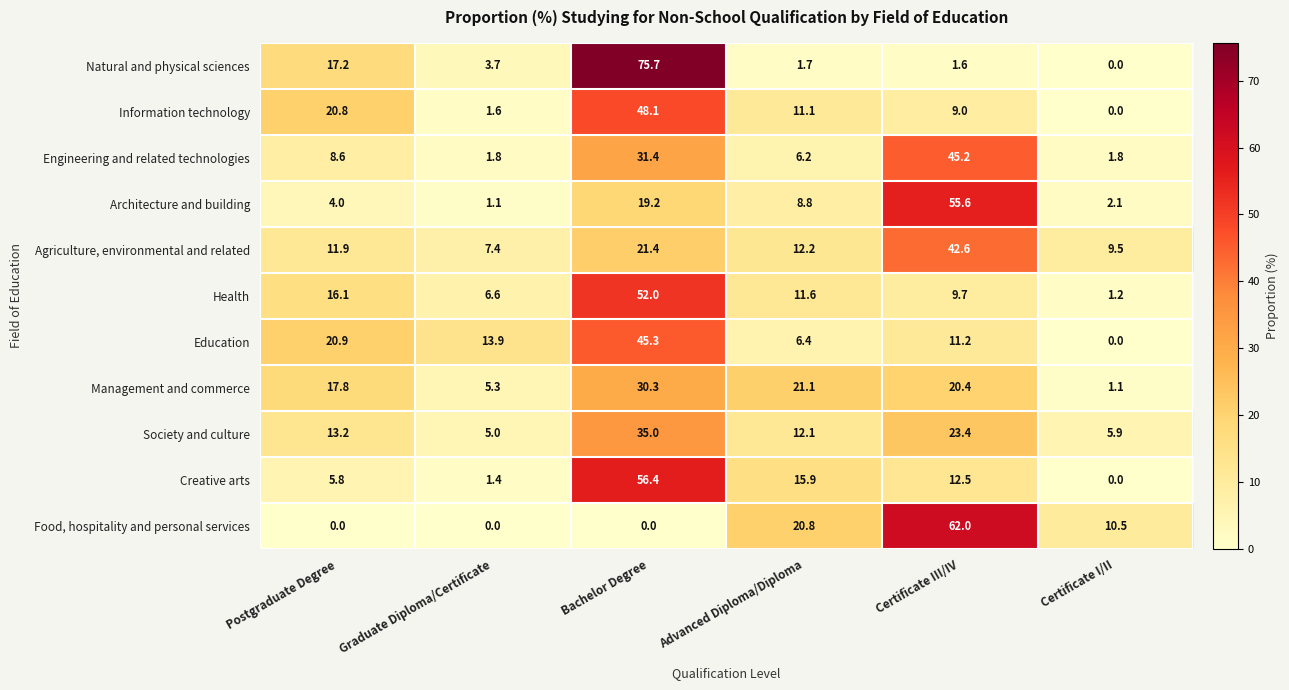

At which category does the chart reach its peak across all series?

Bachelor Degree